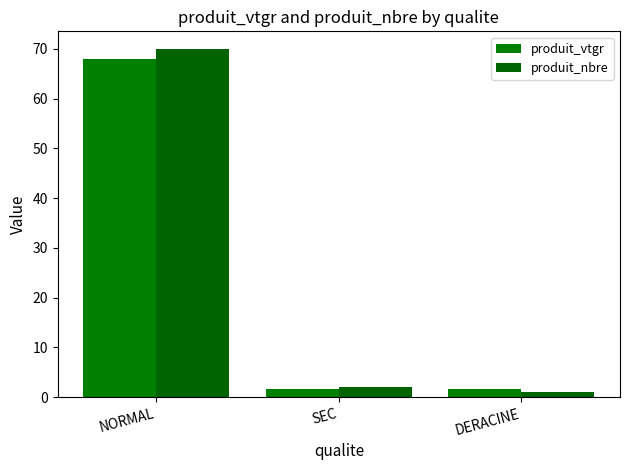

What is the difference between the highest and lowest values at SEC?

0.4